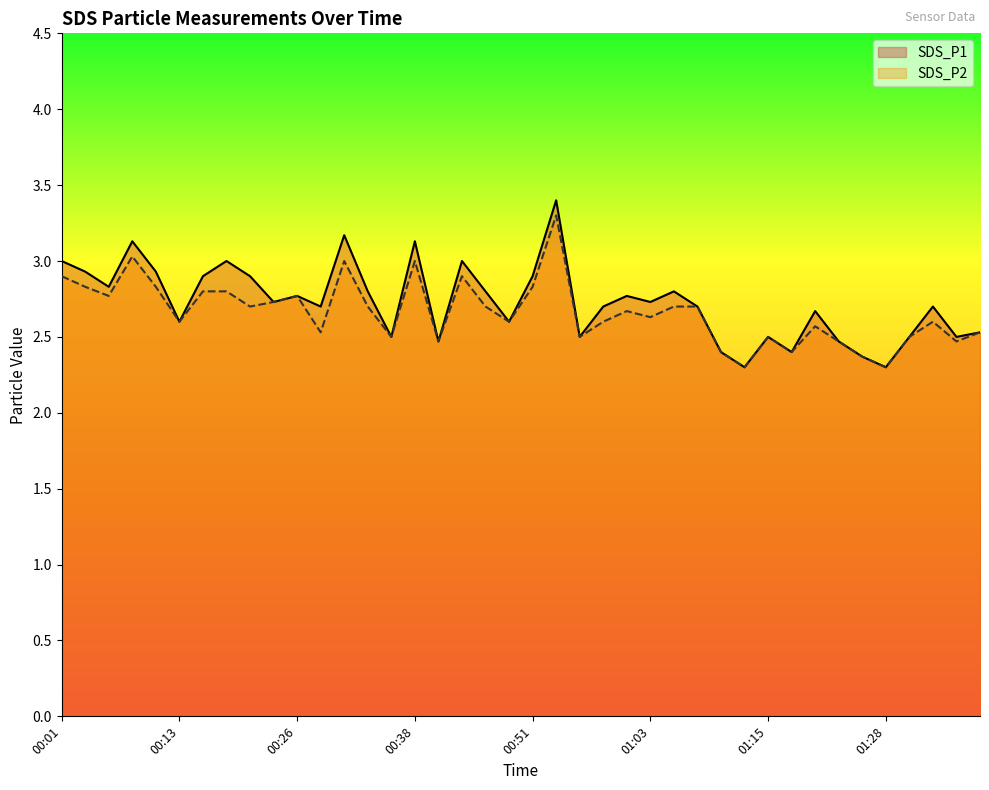

What are all the series names shown in the legend?

SDS_P1, SDS_P2